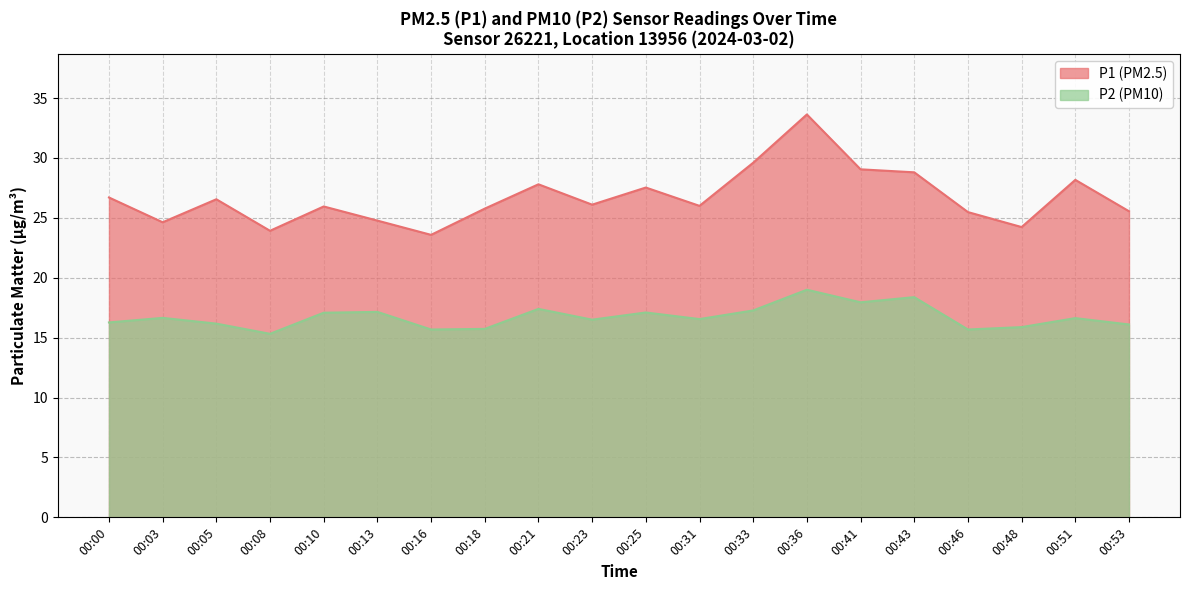

Reading right to left, list all the values displayed in this chart.

P1: 00:53=25.6	00:51=28.2	00:48=24.2	00:46=25.5	00:43=28.8	00:41=29.1	00:36=33.6	00:33=29.6	00:31=26.0	00:25=27.5	00:23=26.1	00:21=27.8	00:18=25.8	00:16=23.6	00:13=24.8	00:10=25.9	00:08=23.9	00:05=26.6	00:03=24.6	00:00=26.7
P2: 00:53=16.1	00:51=16.6	00:48=15.9	00:46=15.7	00:43=18.4	00:41=17.9	00:36=19.0	00:33=17.3	00:31=16.6	00:25=17.1	00:23=16.5	00:21=17.4	00:18=15.7	00:16=15.7	00:13=17.1	00:10=17.1	00:08=15.3	00:05=16.2	00:03=16.6	00:00=16.3